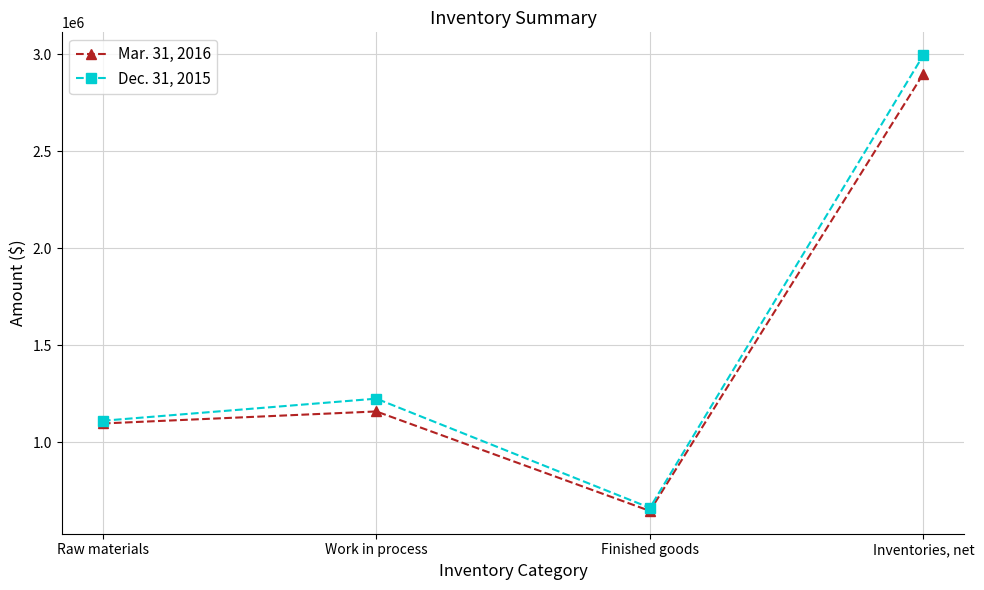

What are all the series names shown in the legend?

Mar. 31, 2016, Dec. 31, 2015